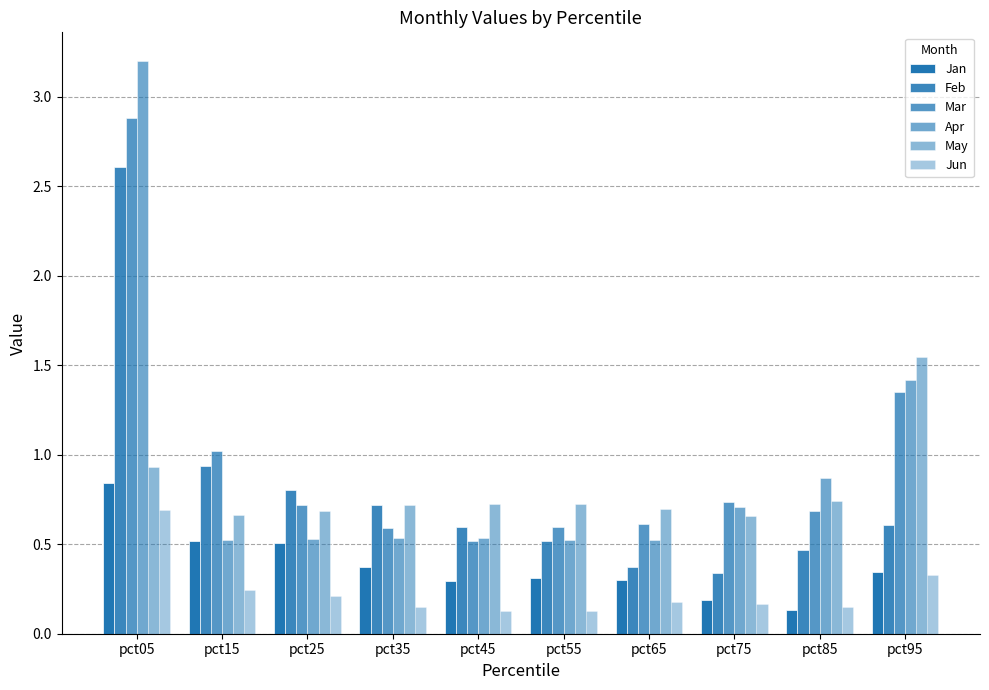

Rank the series at pct45 from highest to lowest value.

May, Feb, Apr, Mar, Jan, Jun